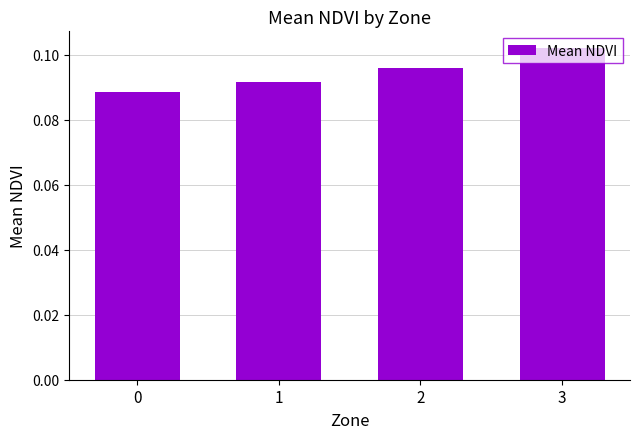

List the labels in order of value, smallest first.

0, 1, 2, 3